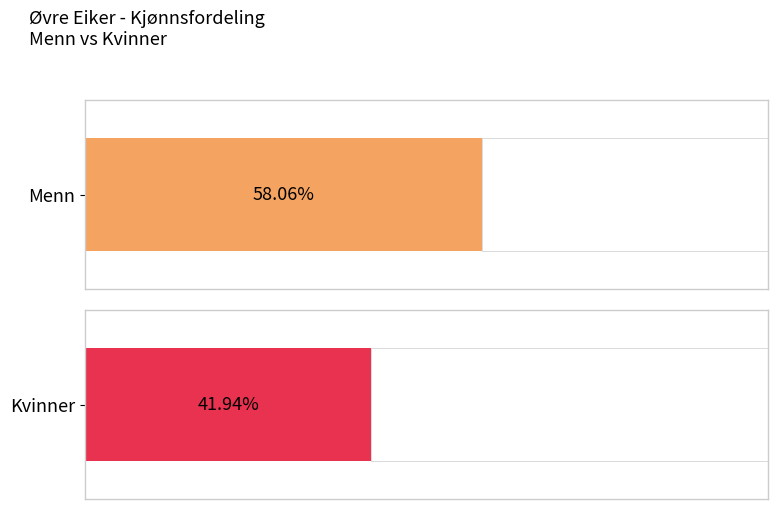

True or false: Kvinner has a value of 3 at 0 til 4.

False